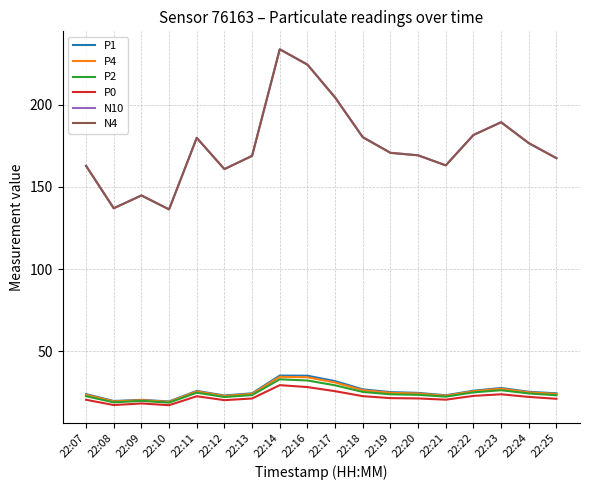

In P4, how many points are higher than both neighbors (excluding endpoints)?

4